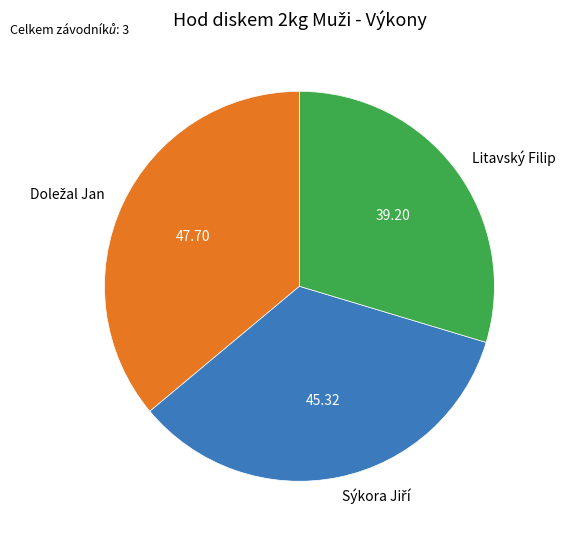

What is the smallest slice in the pie chart?

Litavský Filip